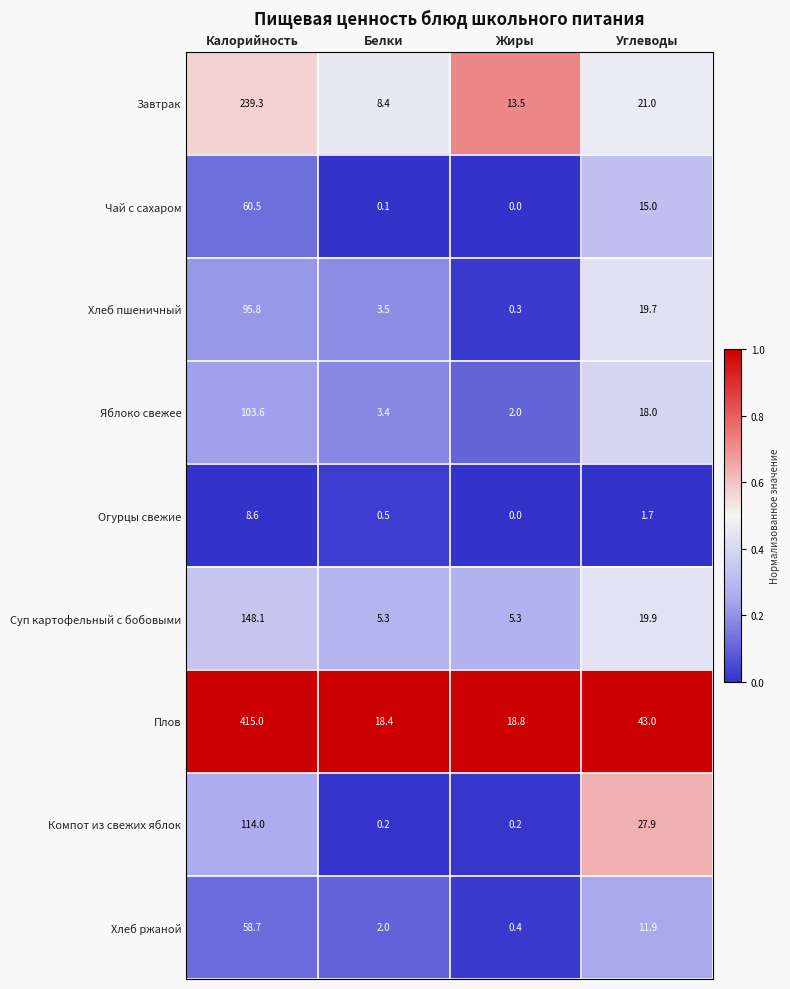

True or false: Огурцы свежие has a value of 0.0 at Жиры.

True